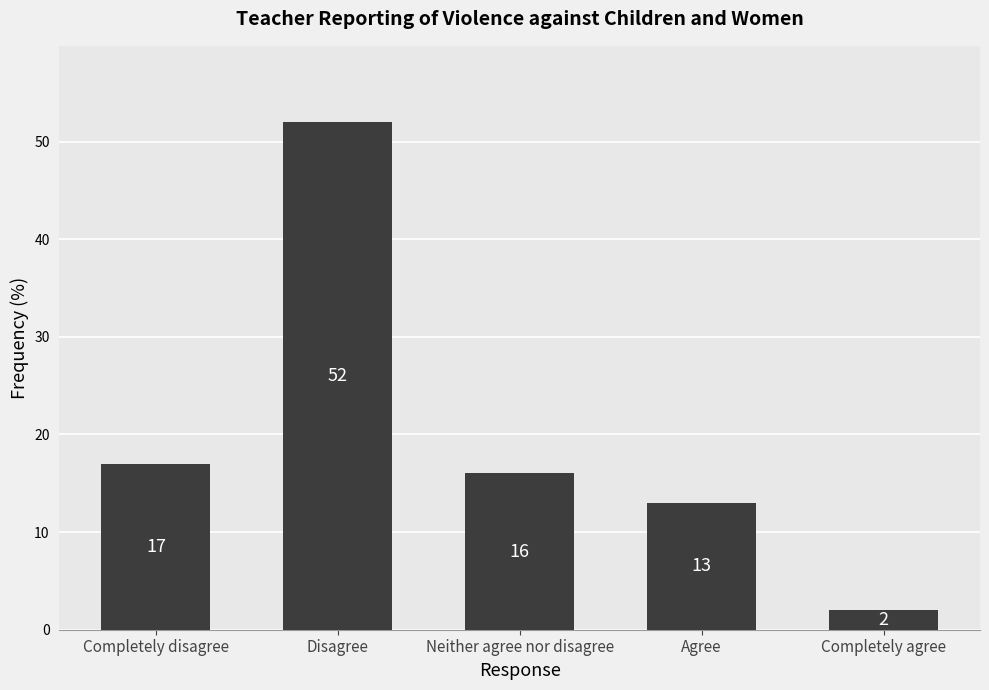

How many bars are there in total?

5